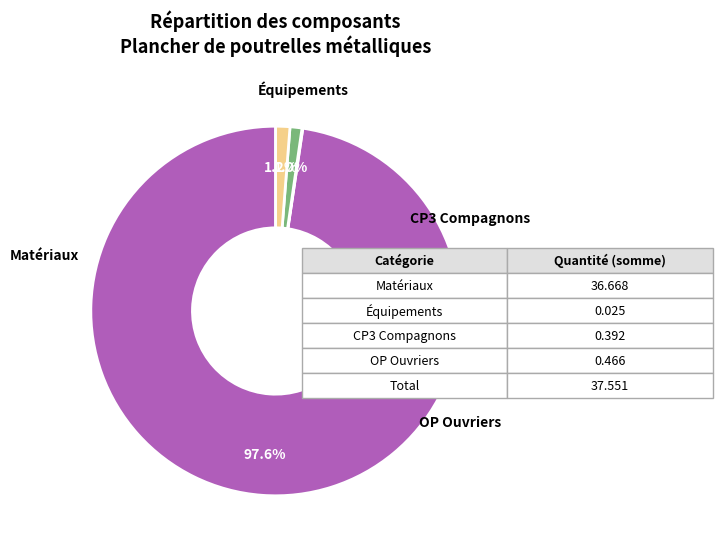

Is there a majority slice in this chart?

Yes